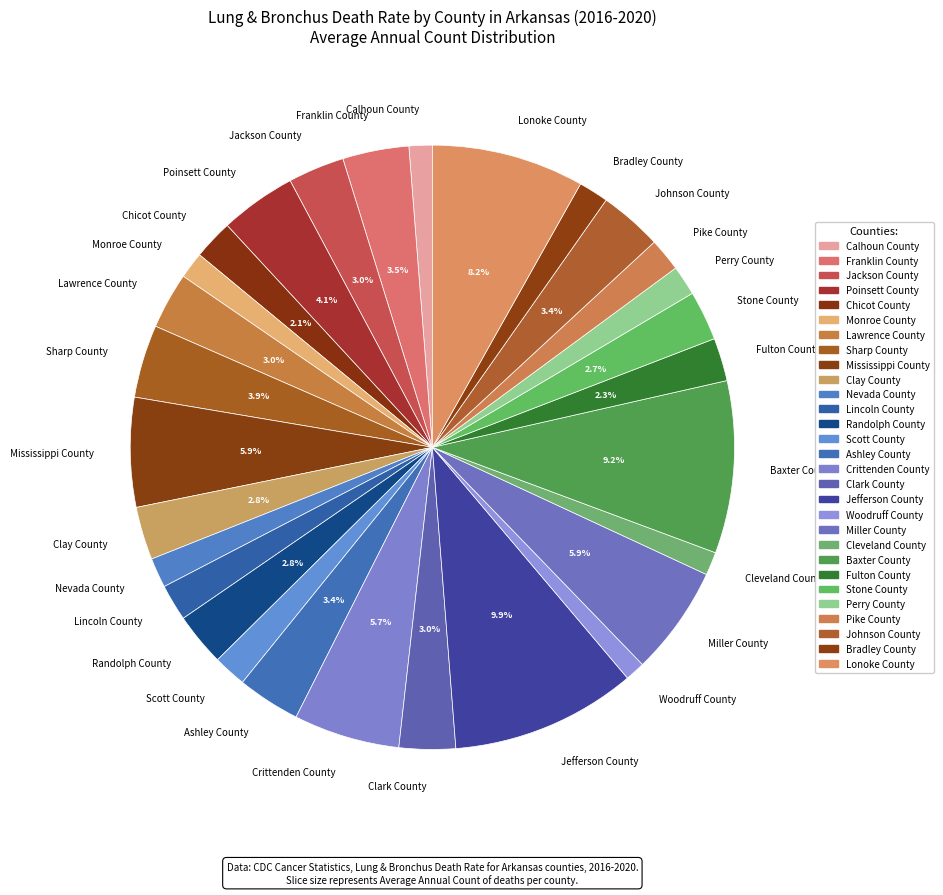

What is the ratio of the value at Bradley County to the value at Sharp County?

0.4